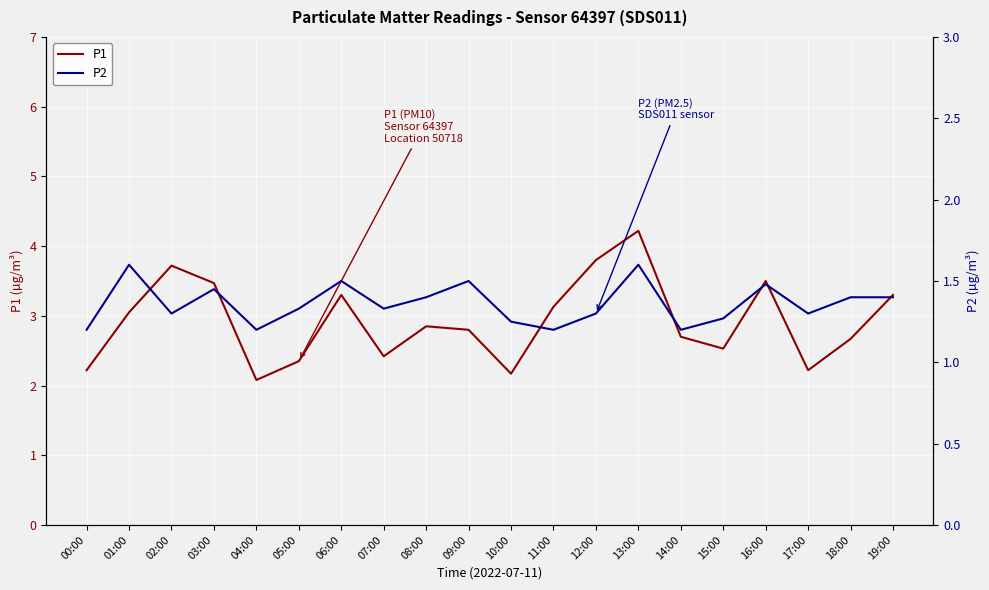

Which category has the lowest value in the P2 series?

00:00